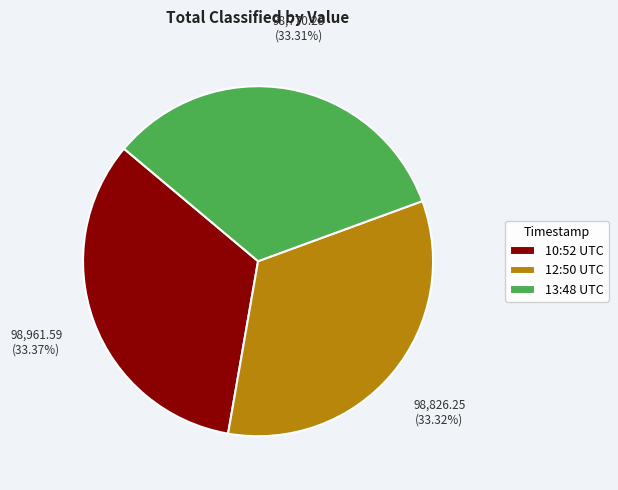

Does any single category account for the majority?

No